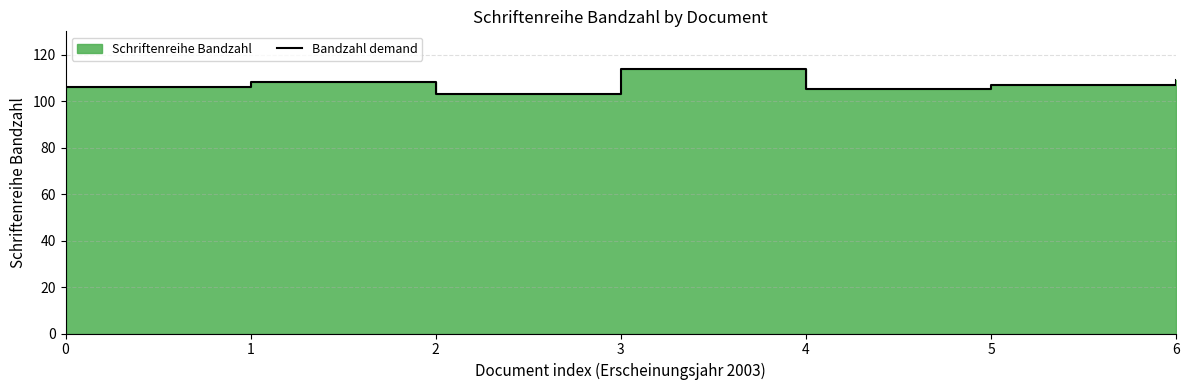

What is the change in value from 0 to 4?

-1